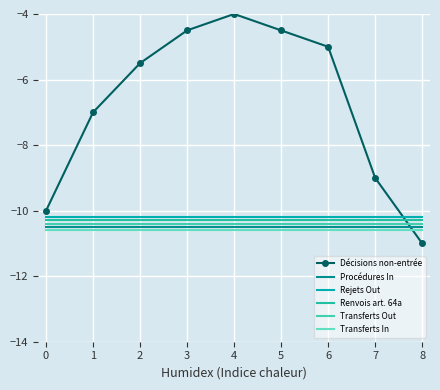

List the labels in order of Renvois art. 64a value, smallest first.

0, 1, 2, 3, 4, 5, 6, 7, 8